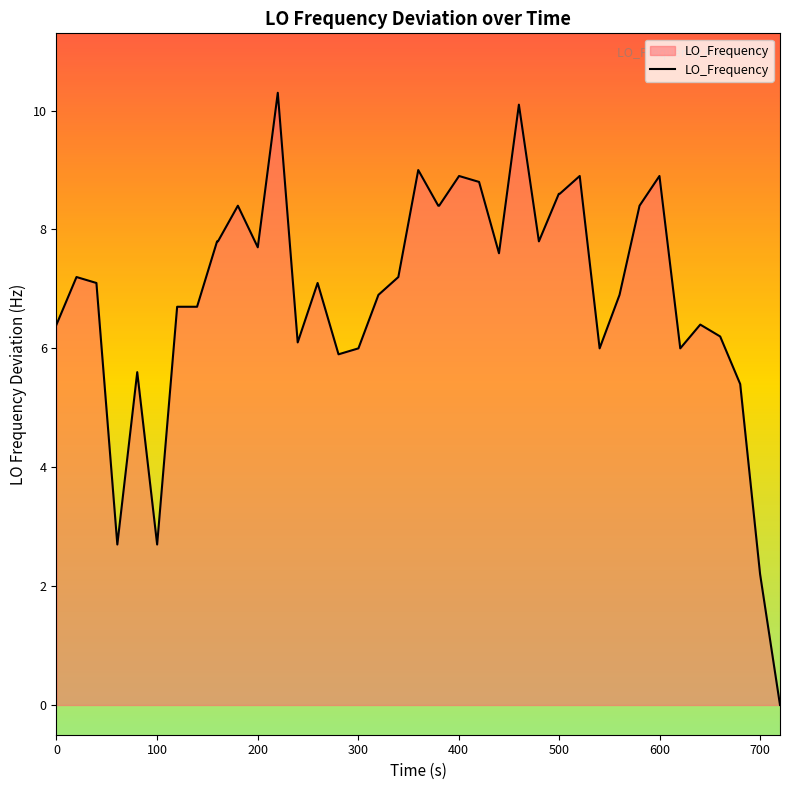

What is the greatest value displayed?

10.3